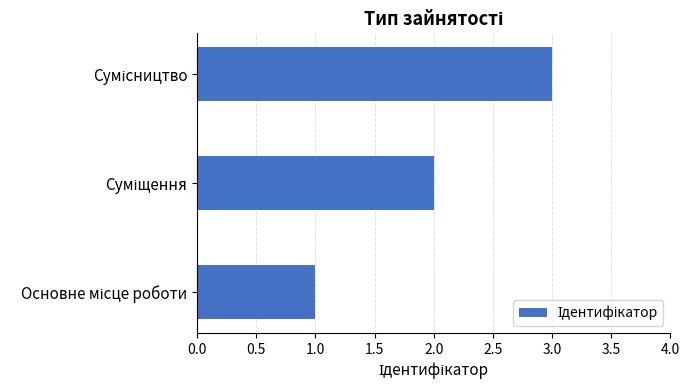

What is the sum of all values?

6